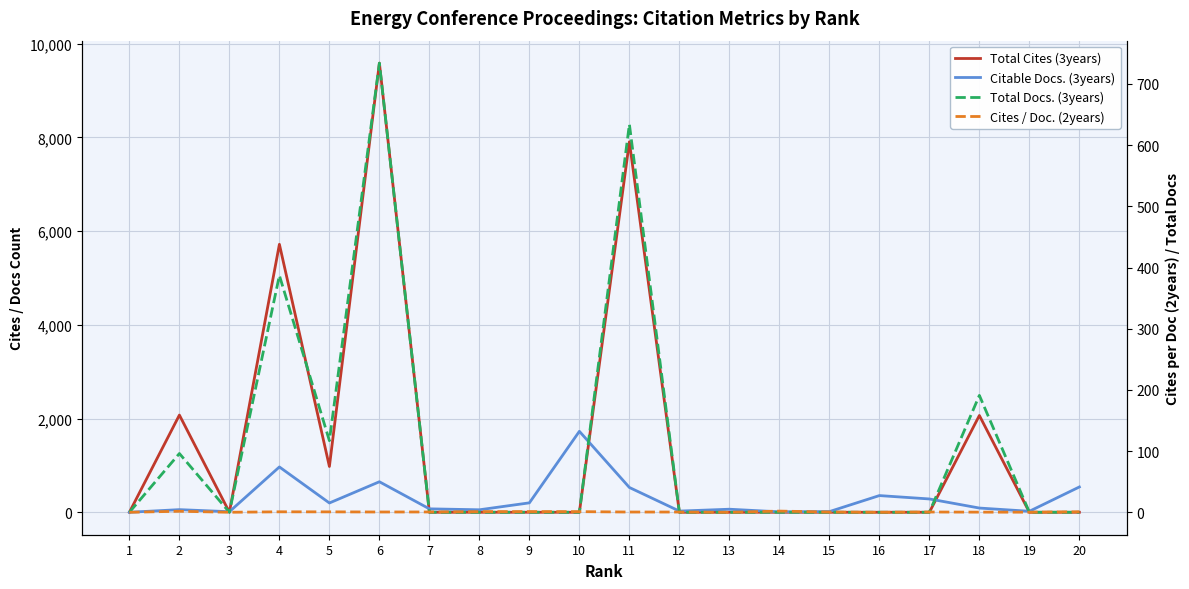

Where is the first local maximum for Citable Docs. (3years)?

2